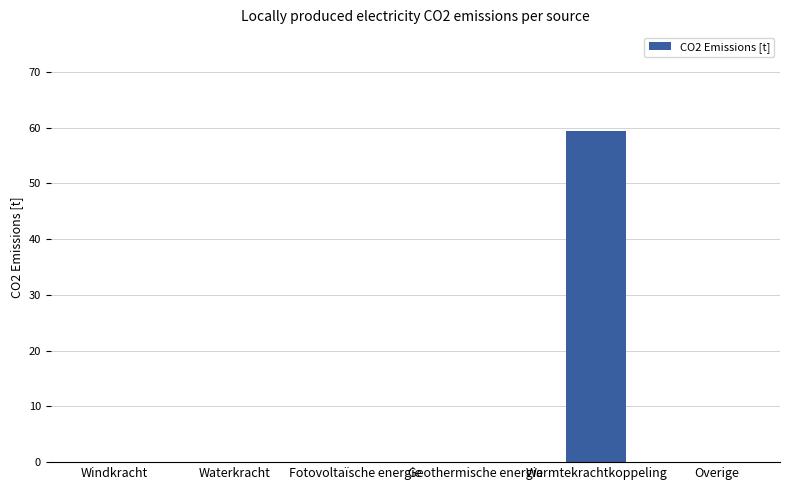

The value at Waterkracht is 0.0. True or false?

True